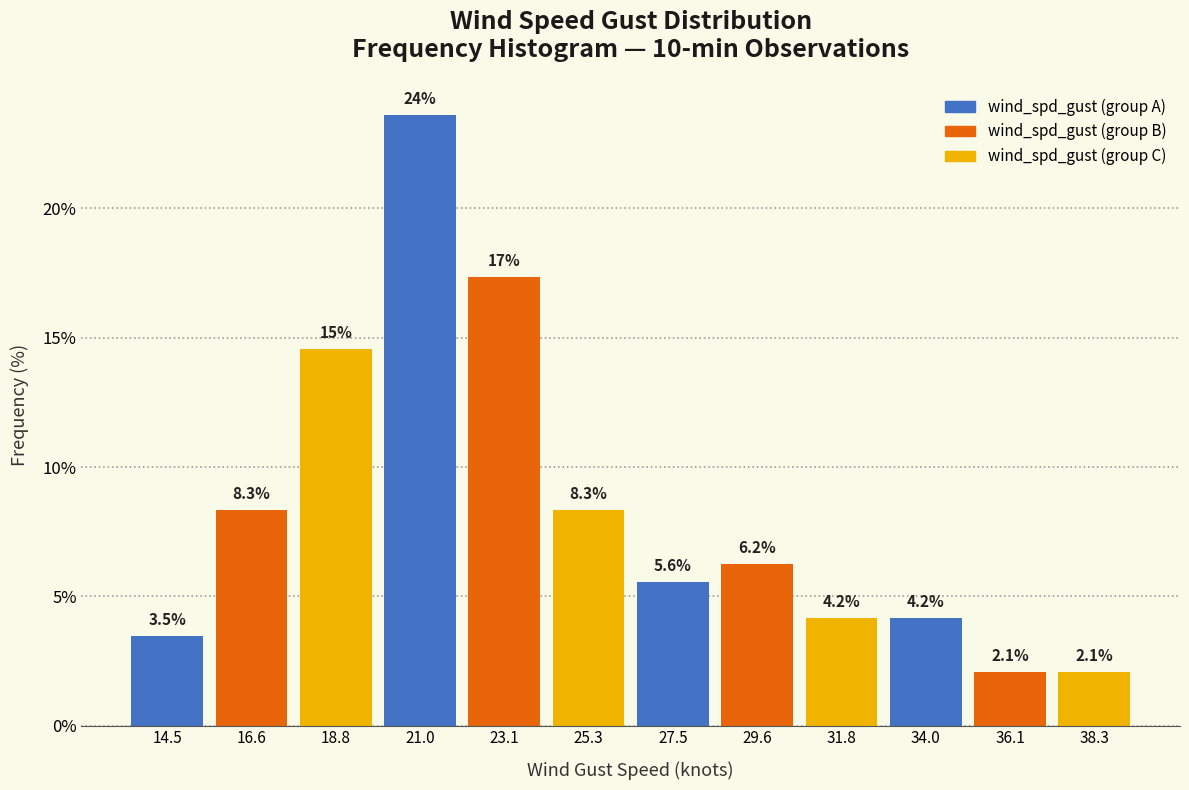

Over which range of the x-axis is the bar tallest?

20.0 to 22.0